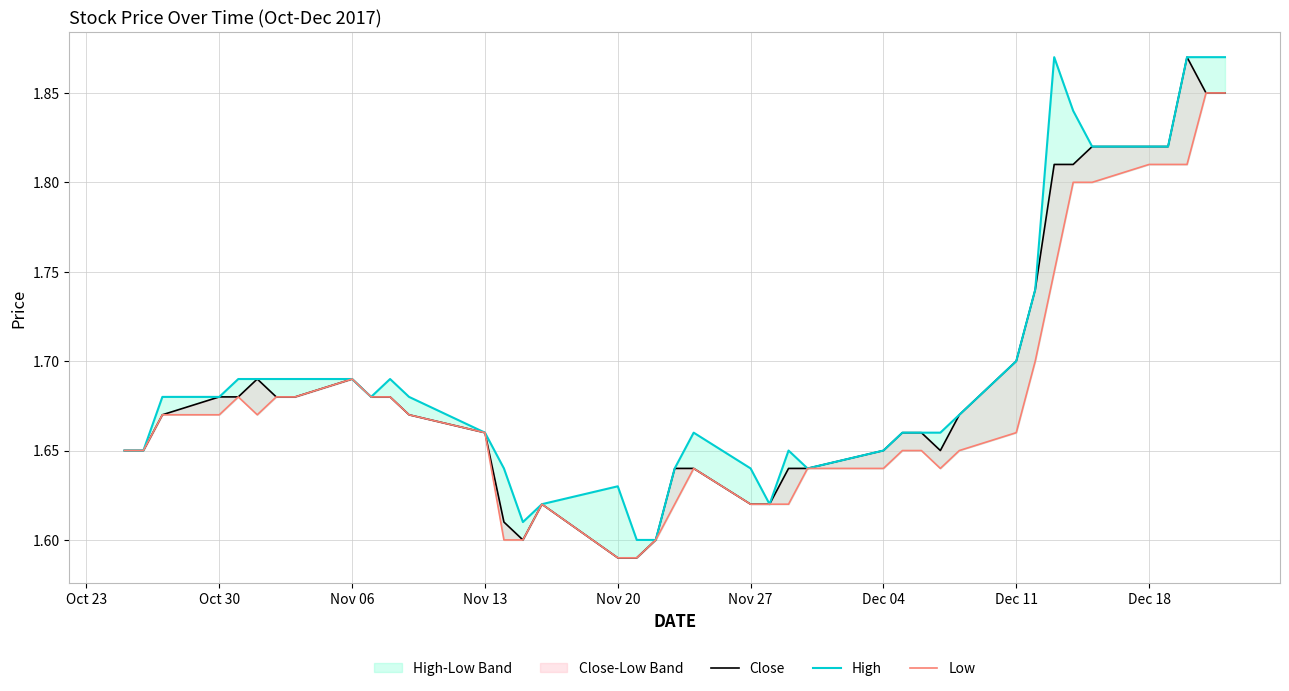

At how many categories does at least one series exceed 1?

40